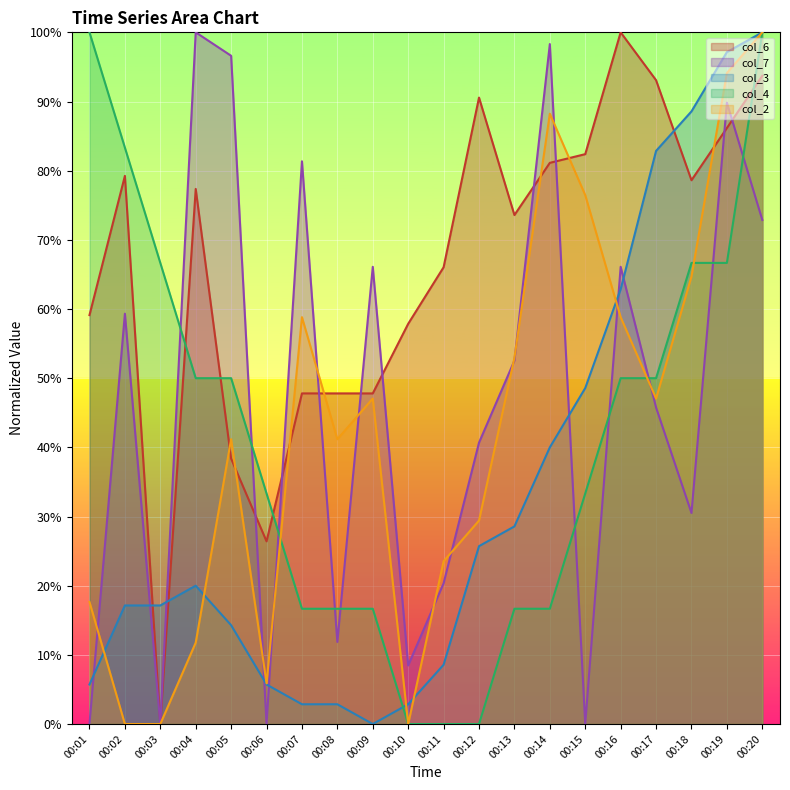

How many data points in col_4 are above 49?

10